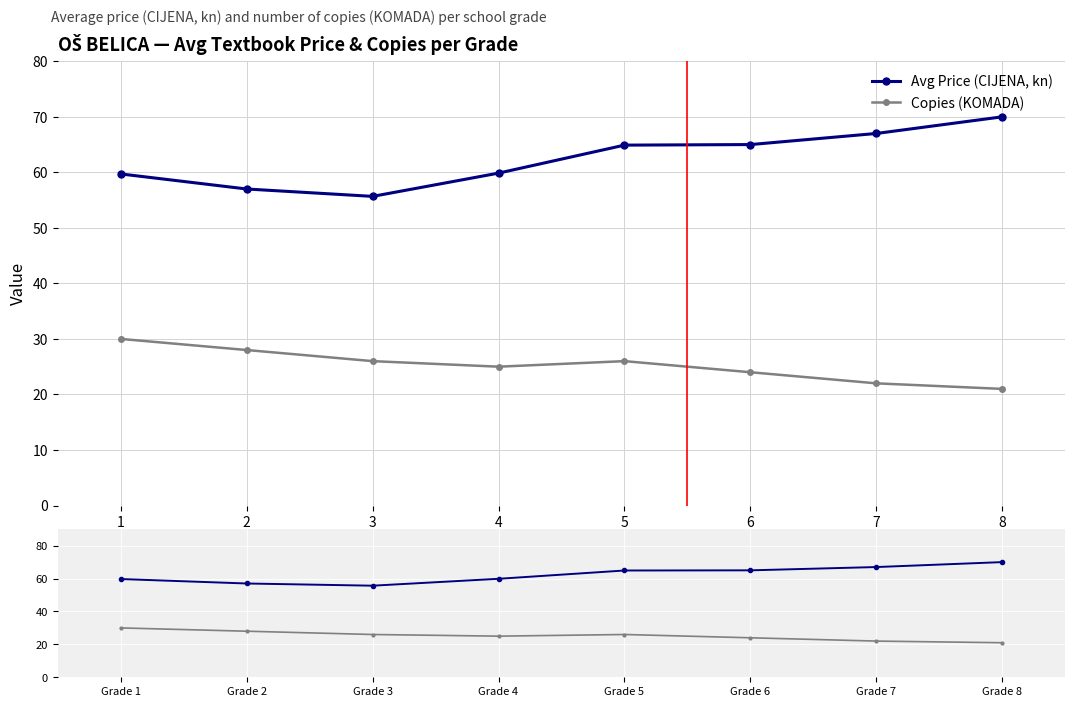

At how many categories does at least one series exceed 51?

8